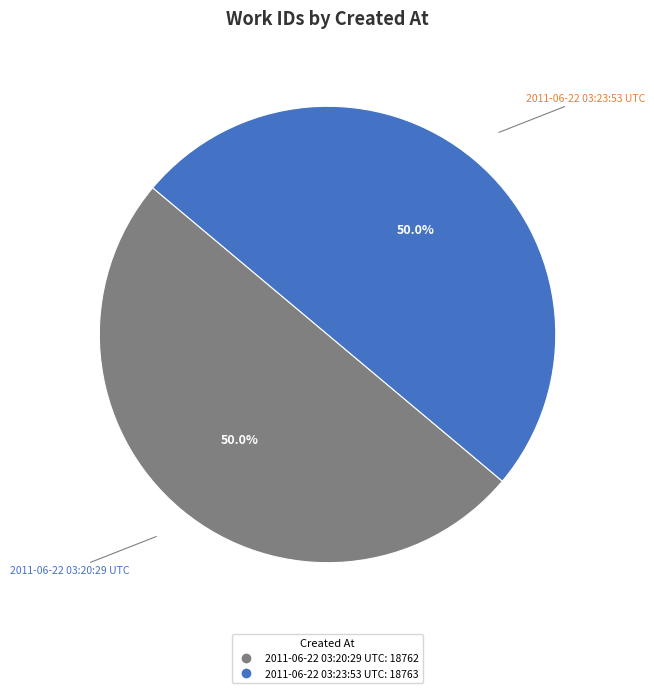

Is the sum of 2011-06-22 03:20:29 UTC and 2011-06-22 03:23:53 UTC greater than half?

Yes